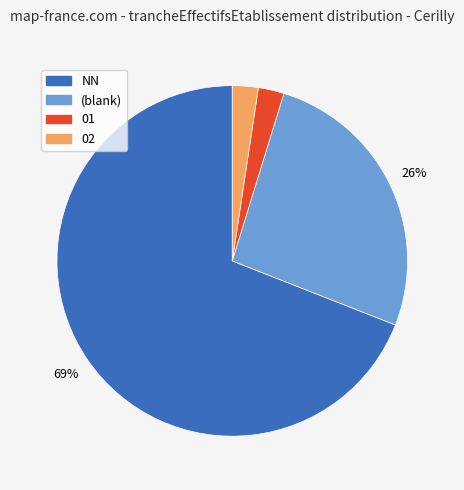

Is there a majority slice in this chart?

Yes